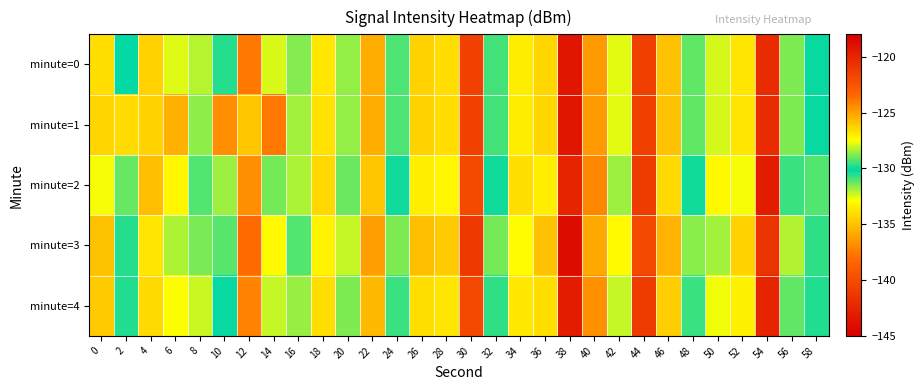

What is the total value across all series at 48?

-646.5